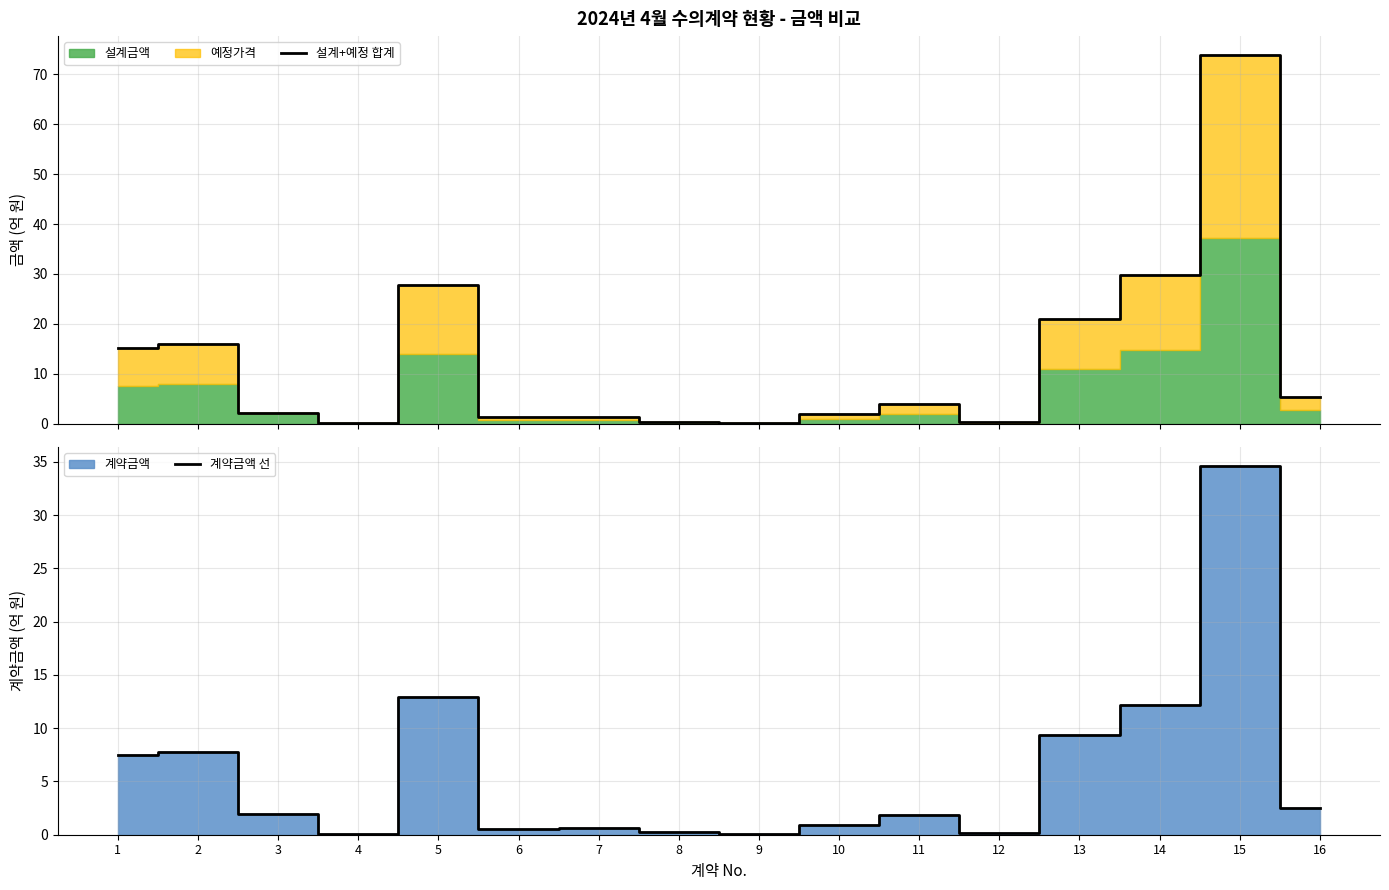

True or false: 계약금액 선 has a value of 1.7 at 1.

False